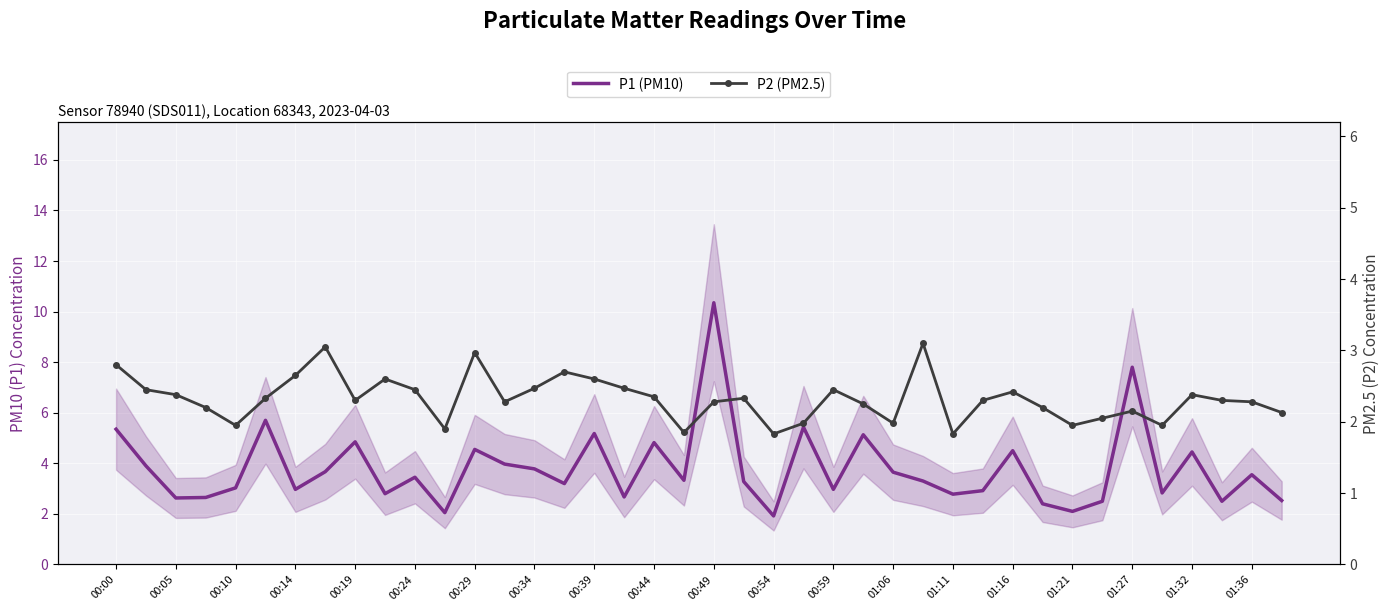

At how many categories does at least one series exceed 7?

2